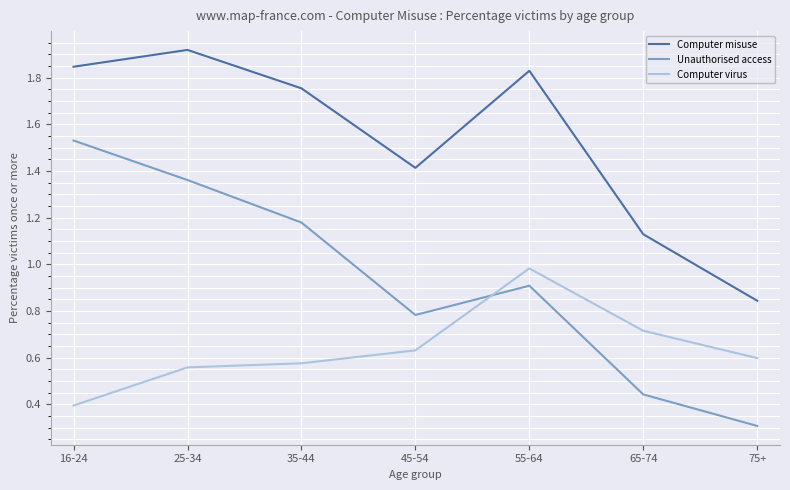

At which label does Computer misuse reach its peak?

25-34